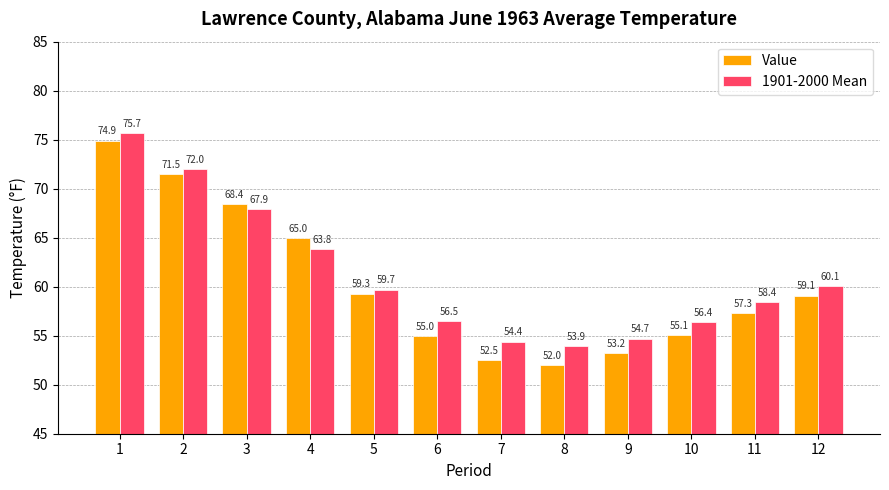

The value of Value at 7 is 74.3. True or false?

False